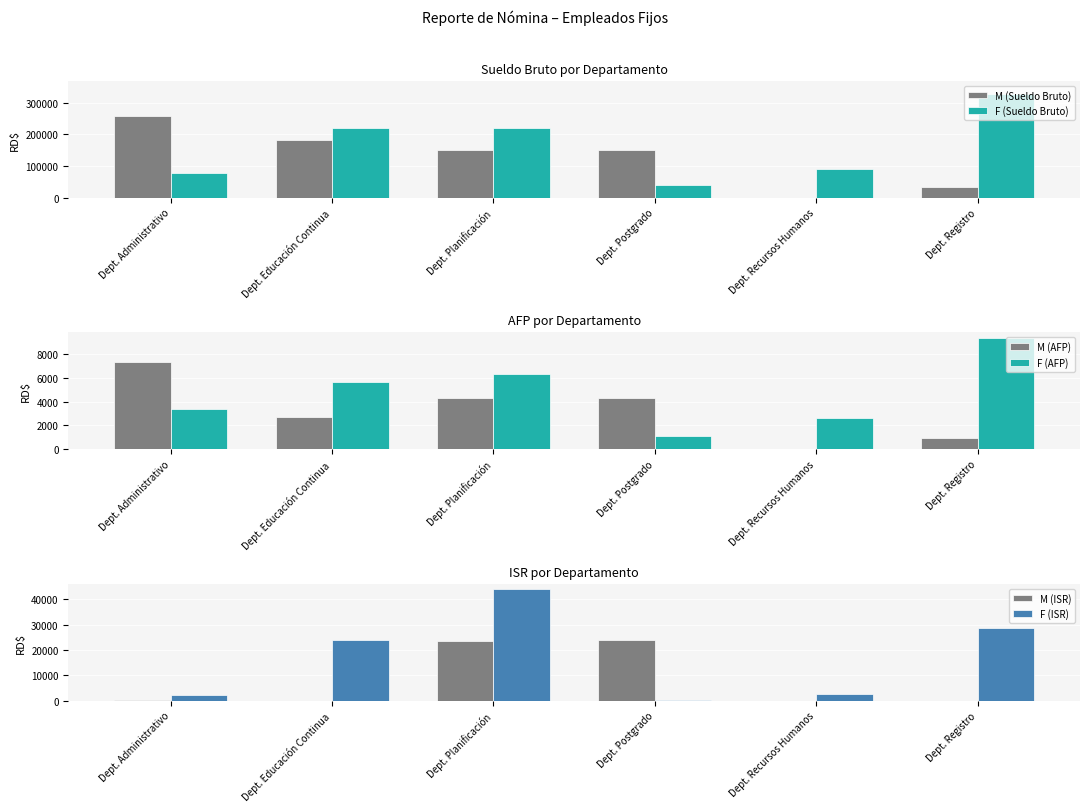

What is the difference between the M (AFP) values at Dept. Registro and Dept. Planificación?

3357.9